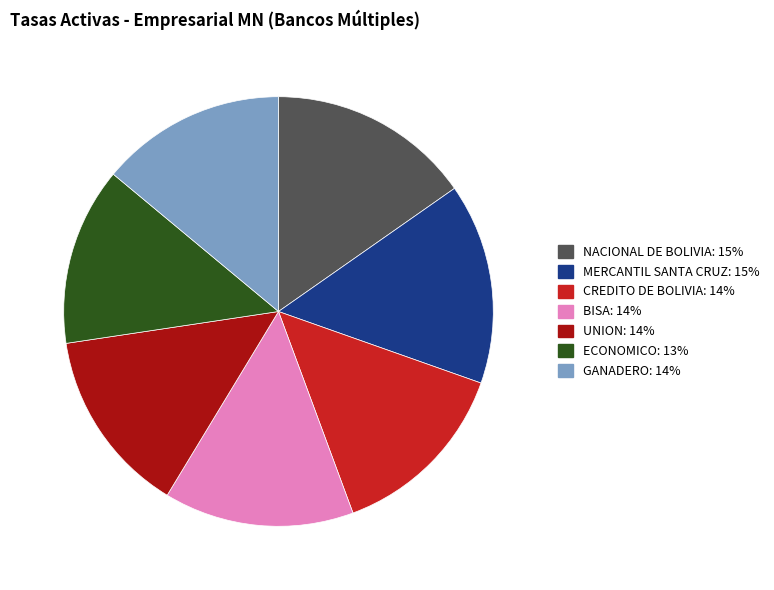

What is the ratio of the value at CREDITO DE BOLIVIA: 14% to the value at MERCANTIL SANTA CRUZ: 15%?

0.9